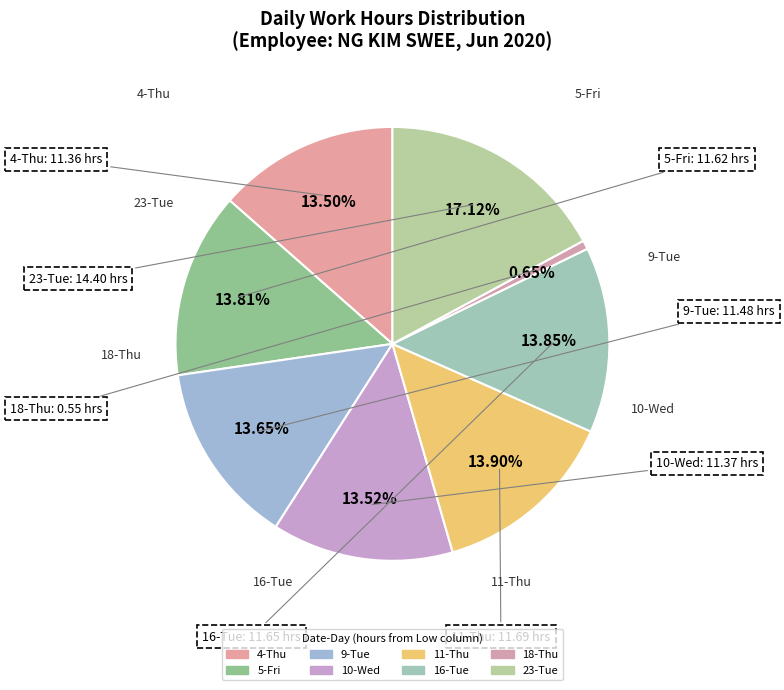

True or false: 9-Tue accounts for 27% of the total.

False